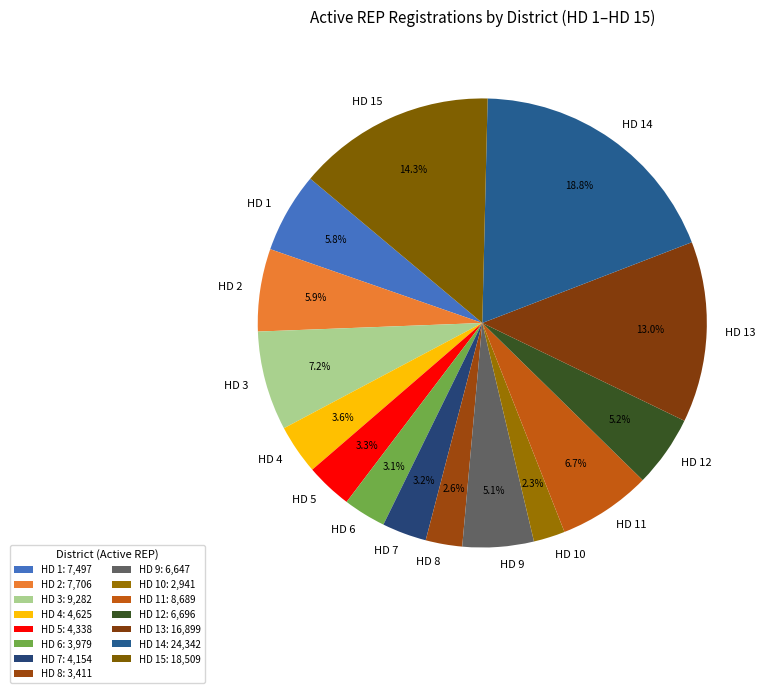

Between HD 15 and HD 12, which is larger?

HD 15